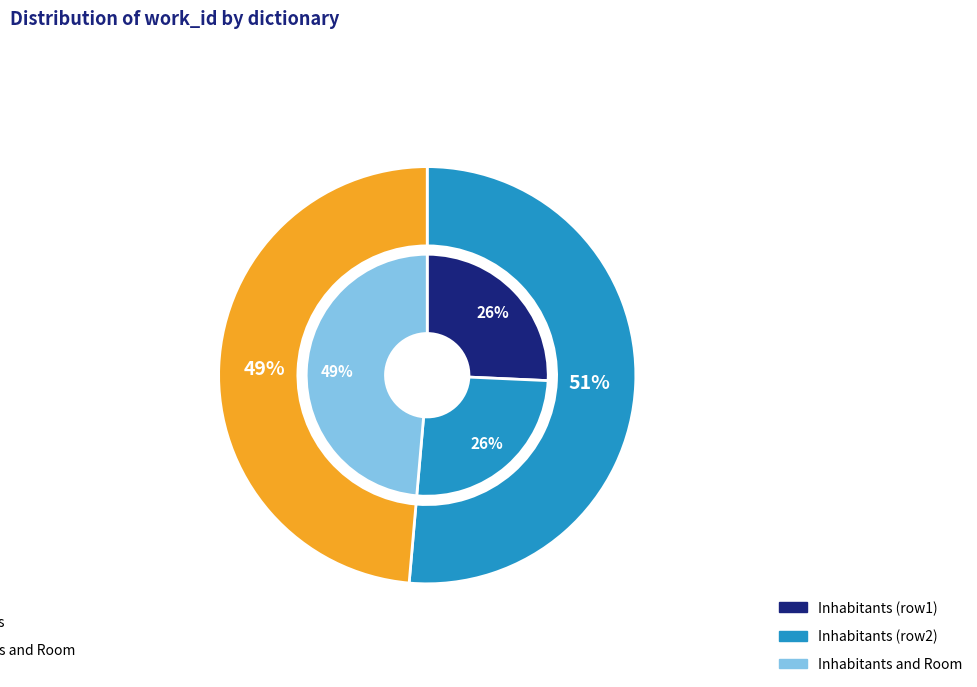

Which slice is the smallest?

Inhabitants